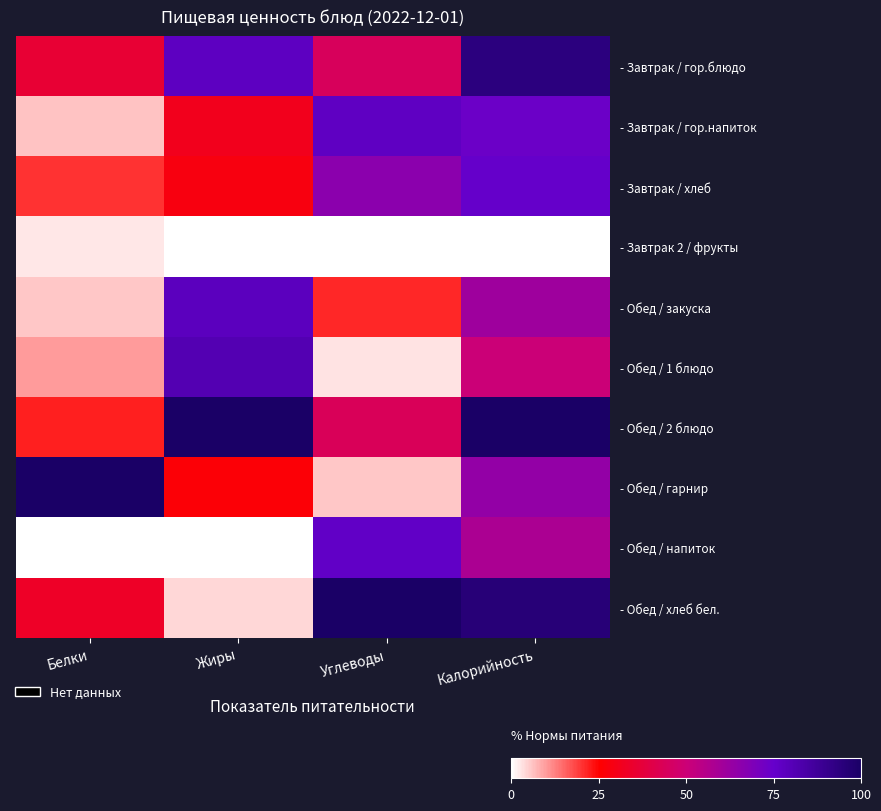

Rank the series at Углеводы from lowest to highest value.

- Завтрак 2 / фрукты, - Обед / 1 блюдо, - Обед / гарнир, - Обед / закуска, - Обед / 2 блюдо, - Завтрак / гор.блюдо, - Завтрак / хлеб, - Обед / напиток, - Завтрак / гор.напиток, - Обед / хлеб бел.